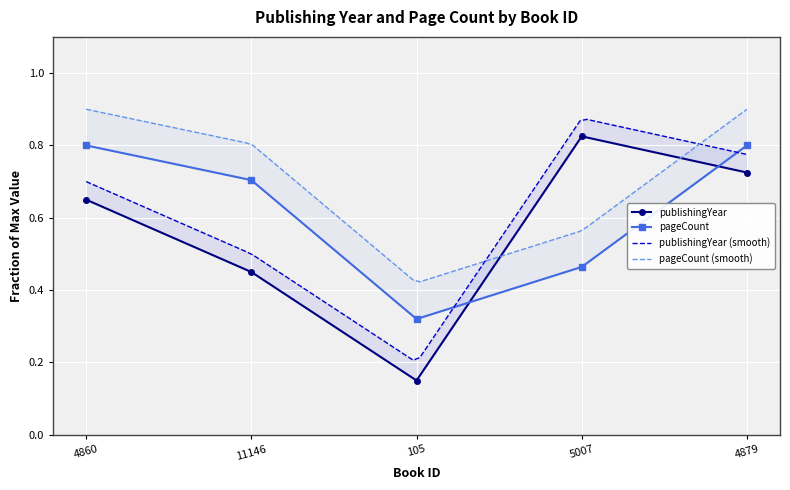

What is the label of the 5th point from the right?

4860